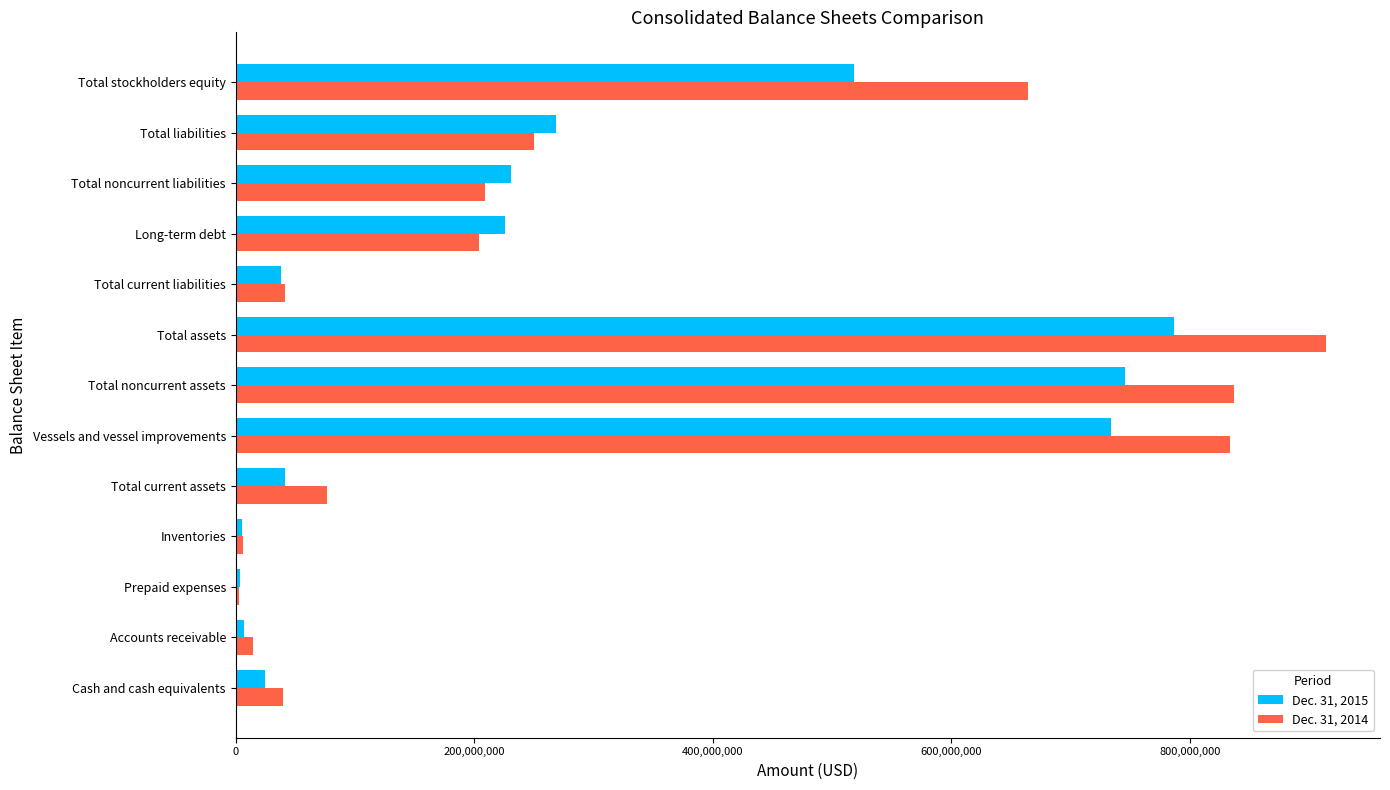

The value of Dec. 31, 2015 at Total current assets is 41025427. True or false?

True